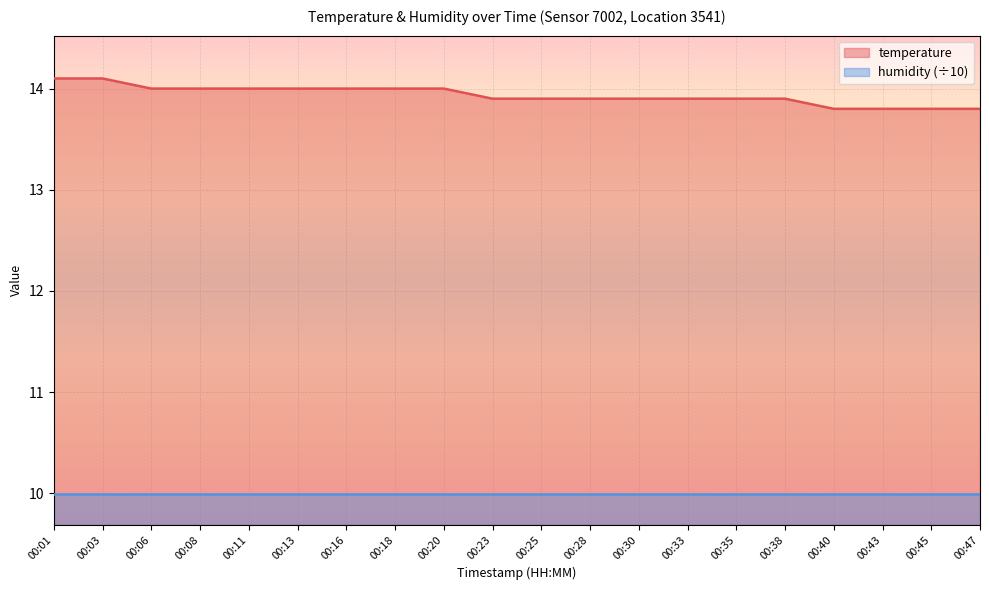

List the labels in order of value, largest first.

00:01, 00:03, 00:06, 00:08, 00:11, 00:13, 00:16, 00:18, 00:20, 00:23, 00:25, 00:28, 00:30, 00:33, 00:35, 00:38, 00:40, 00:43, 00:45, 00:47